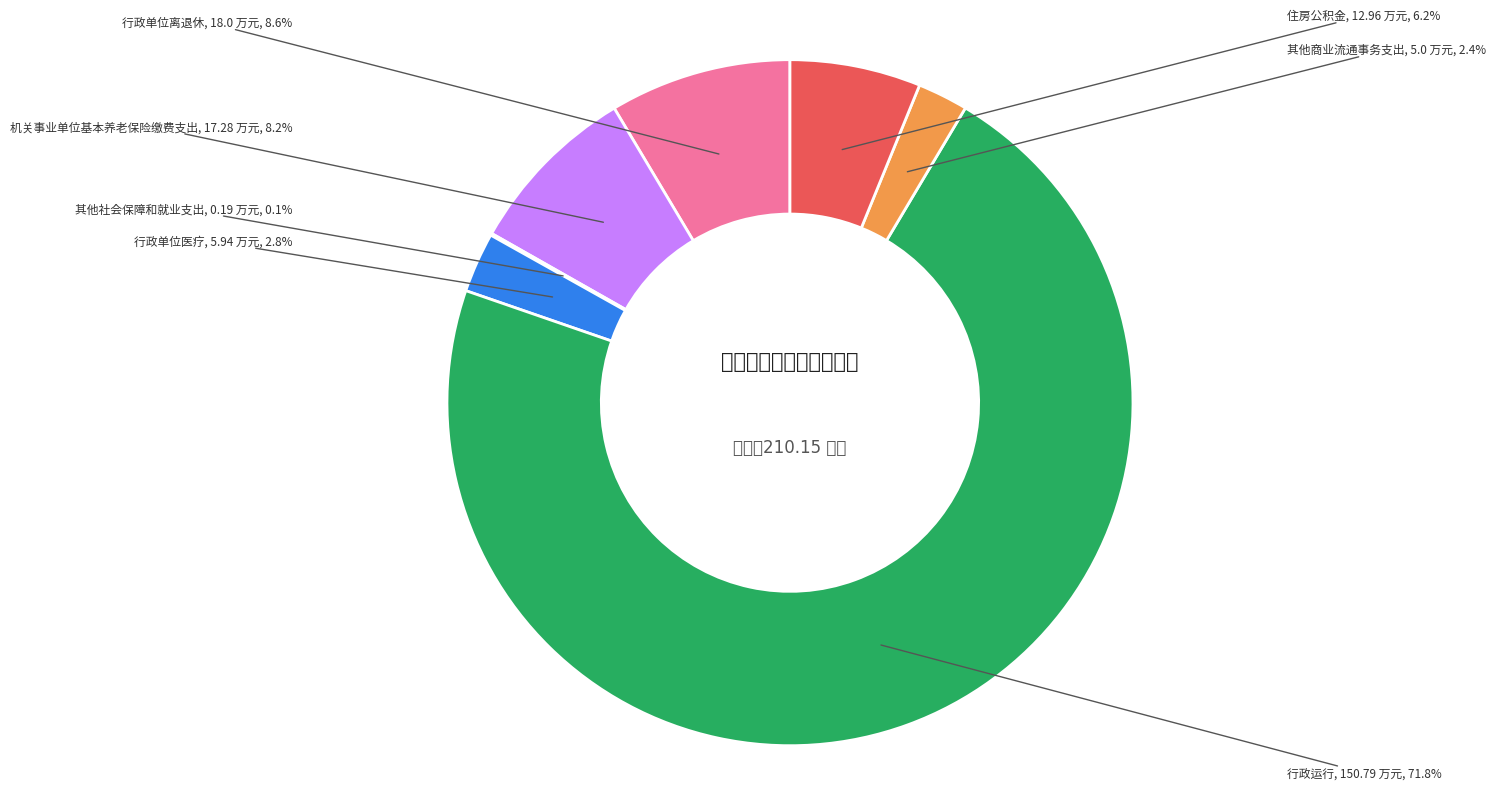

Is there a majority slice in this chart?

Yes